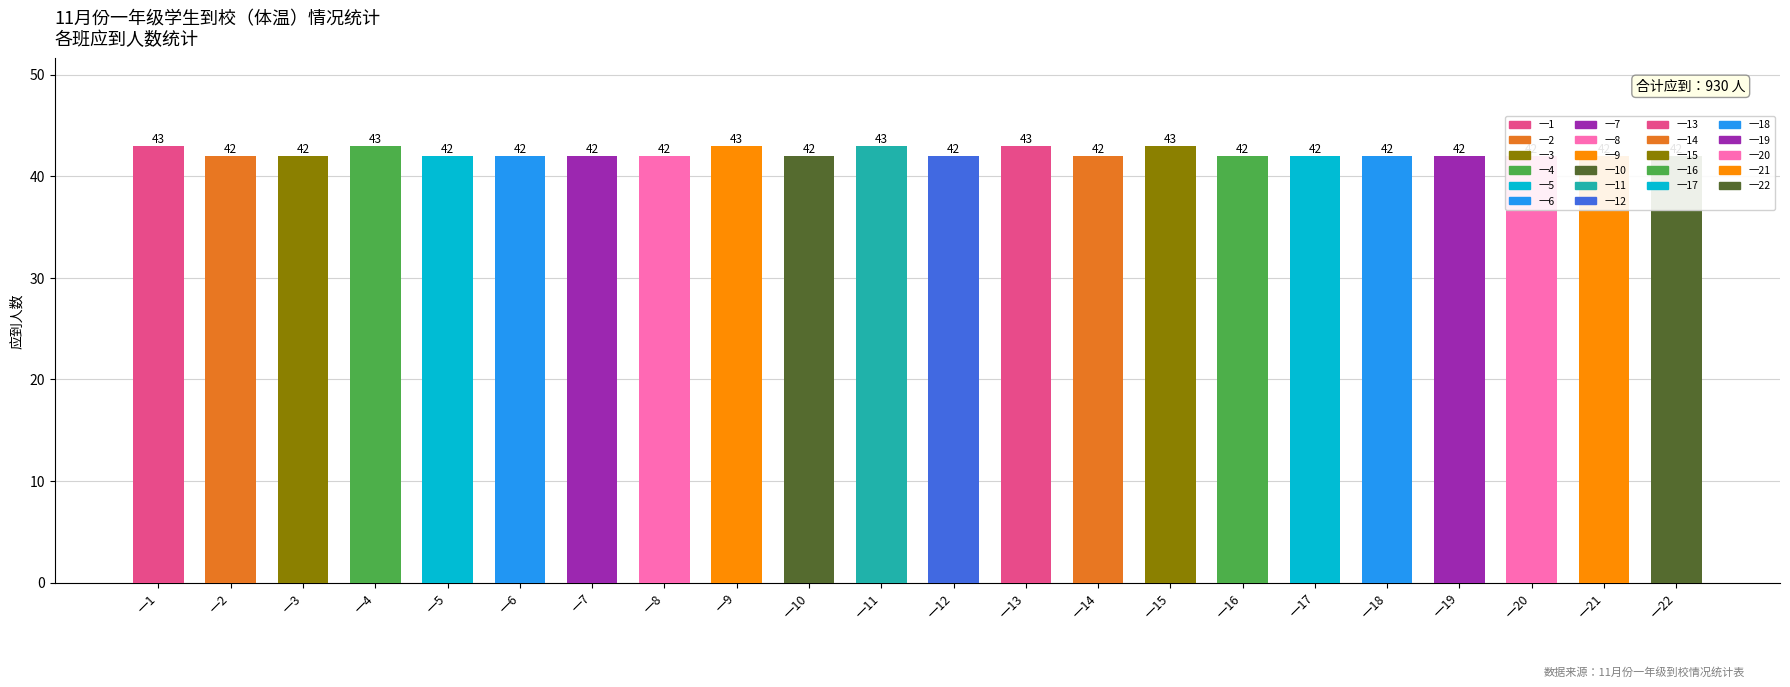

What is the difference between the second highest and second lowest values?

1